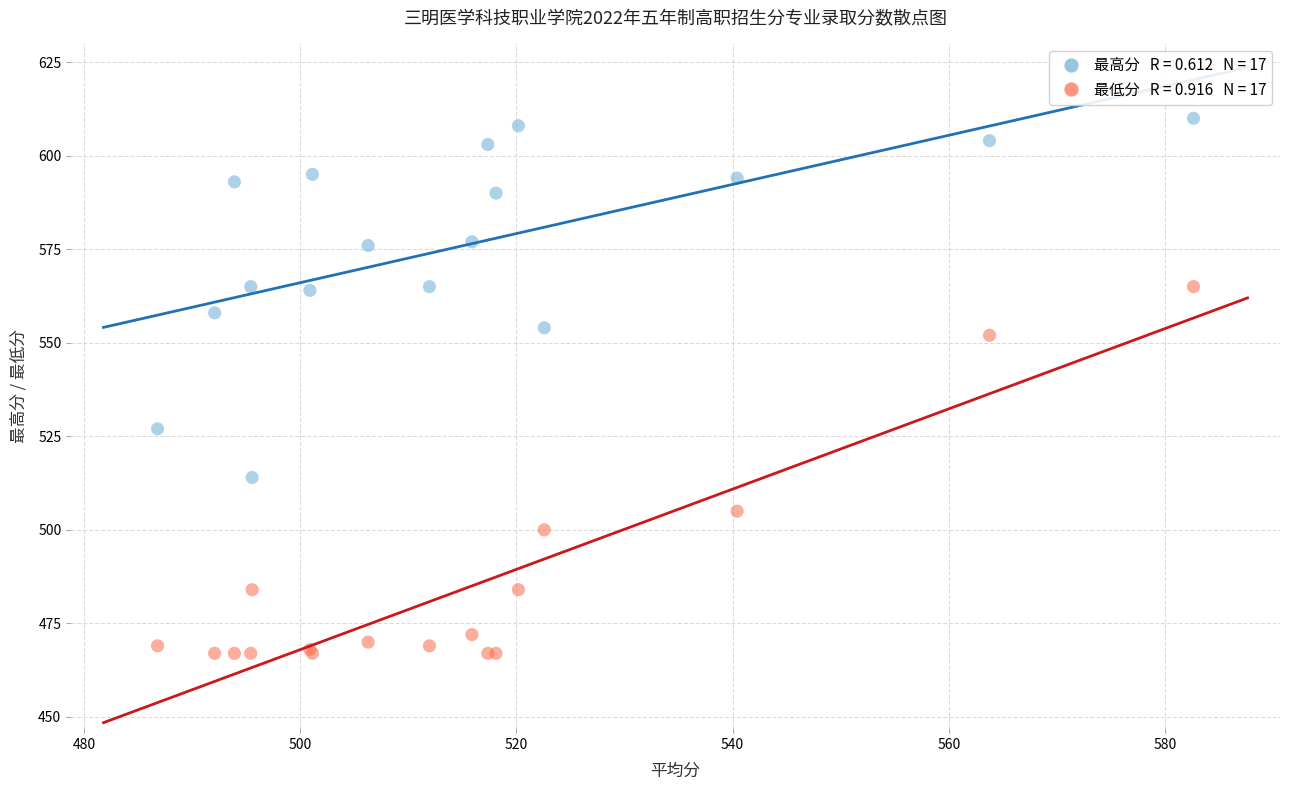

Across all series, what Y value is closest to 538?

527